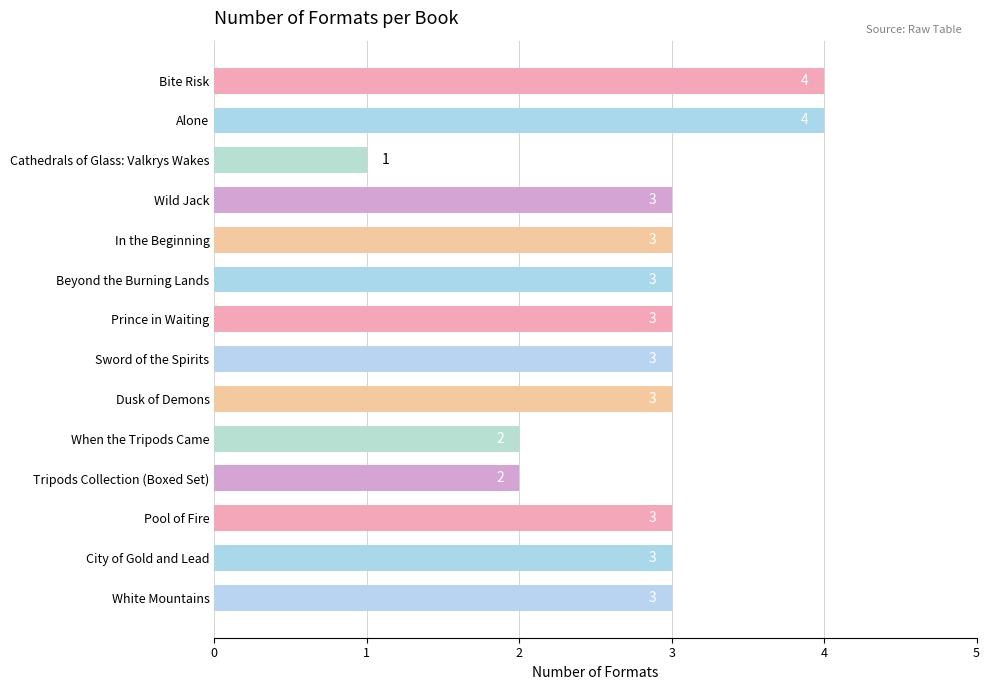

Which category has the lowest value across all series?

Cathedrals of Glass: Valkrys Wakes